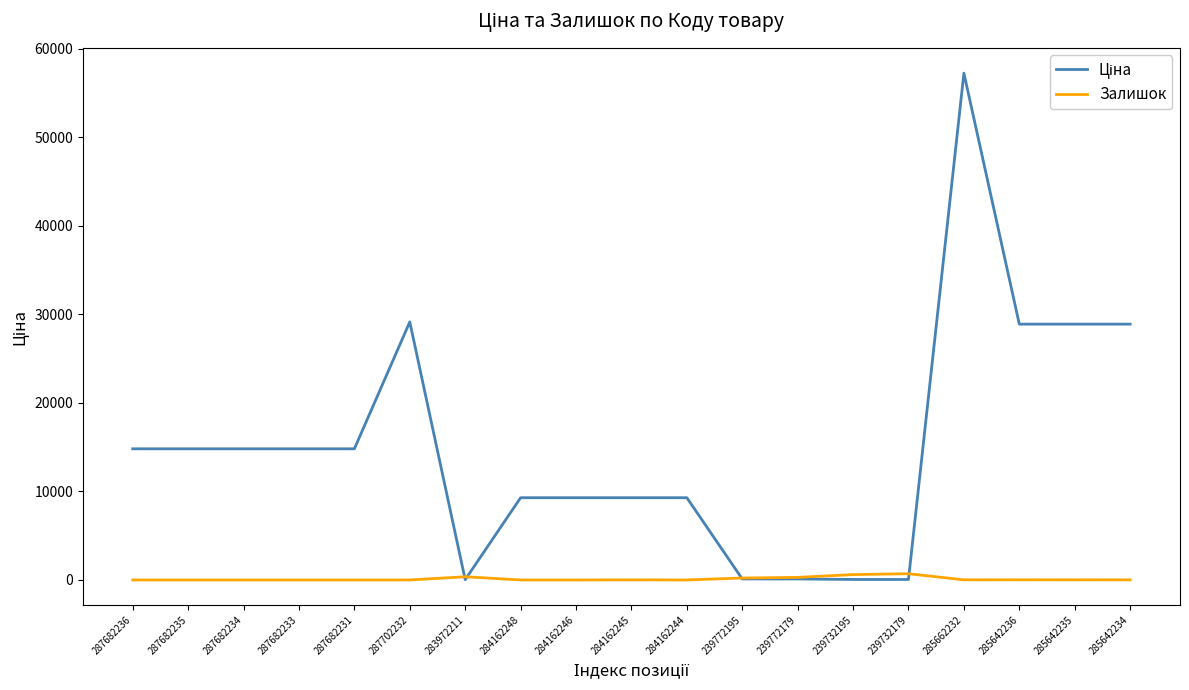

What is the spread (max minus min) of values at 284162248?

9290.5